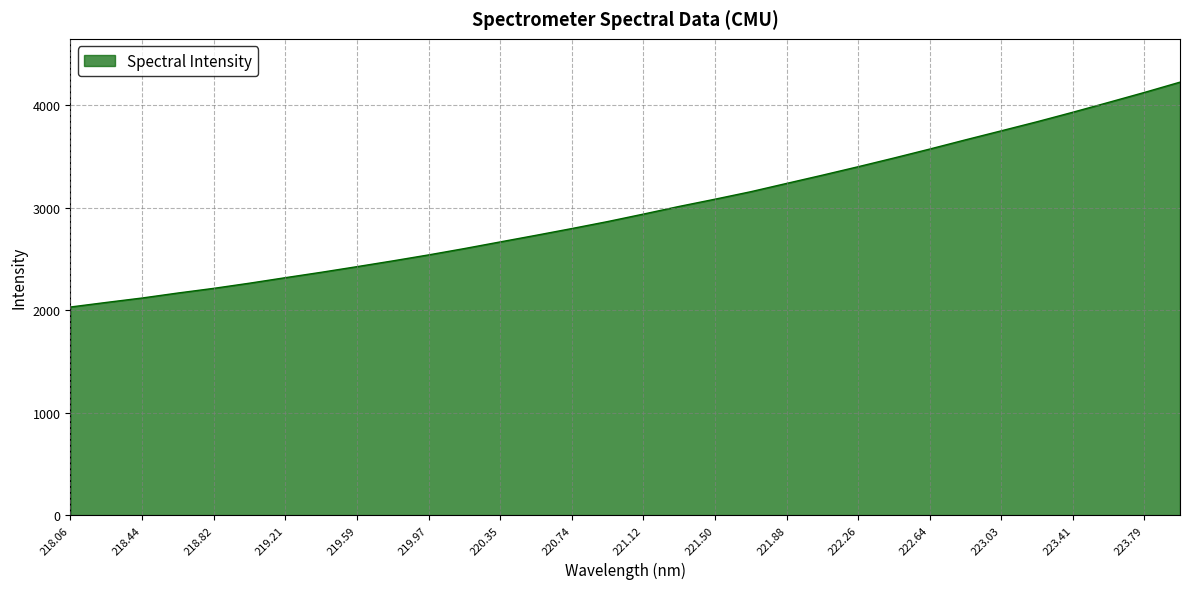

What is the greatest value displayed?

4226.0